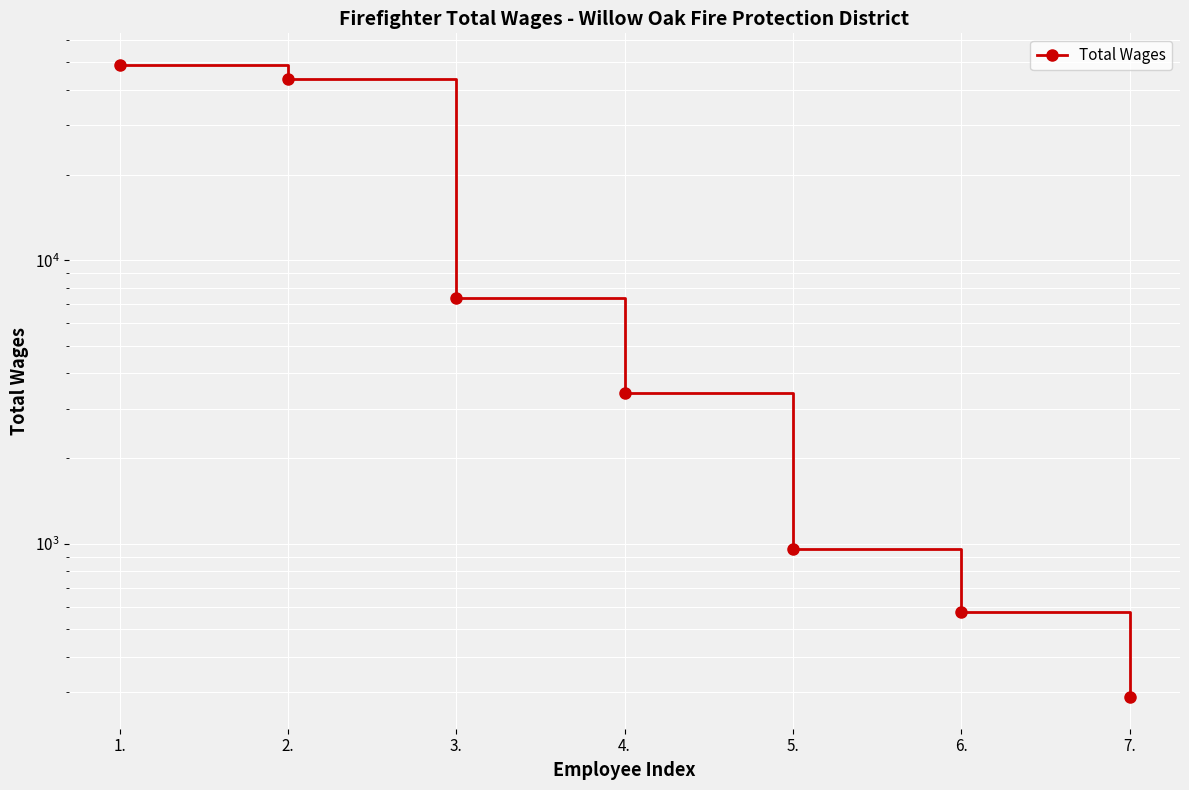

What is the average value?

14988